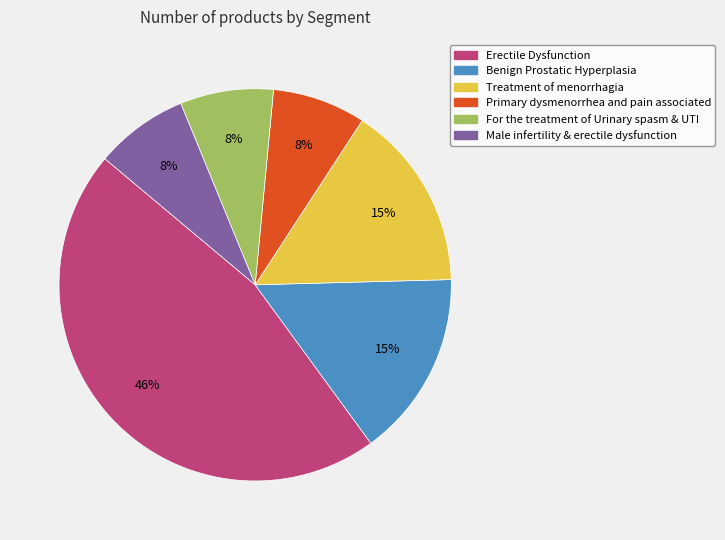

How many segments does this pie chart have?

6